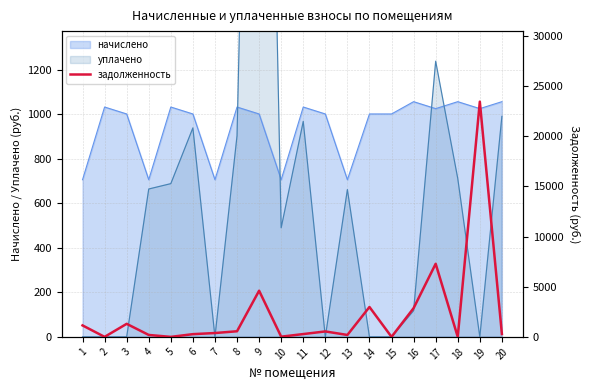

The value of начислено at 7 is 705.6. True or false?

True